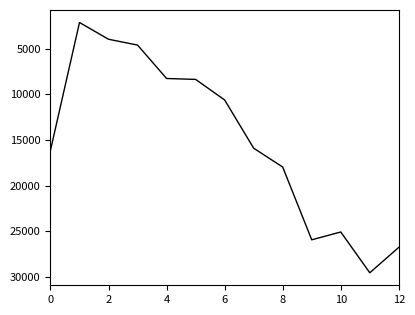

What is the minimum value shown in the chart?

2143